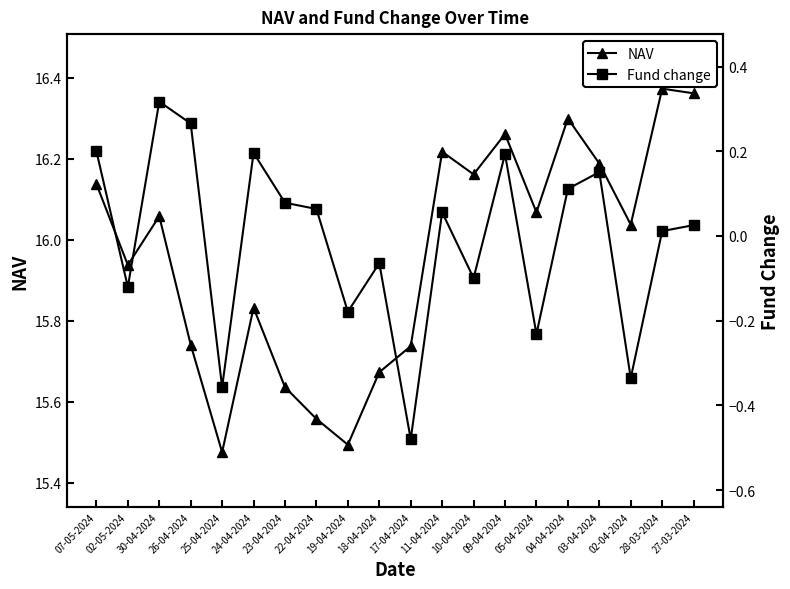

How many series are shown in this chart?

2